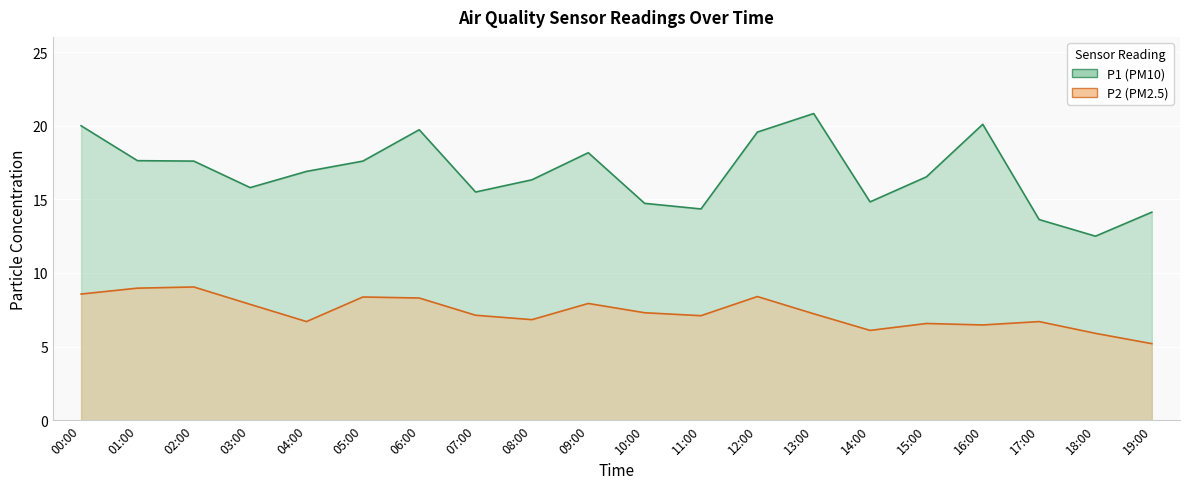

What is the total value across all series at 13:00?

28.1